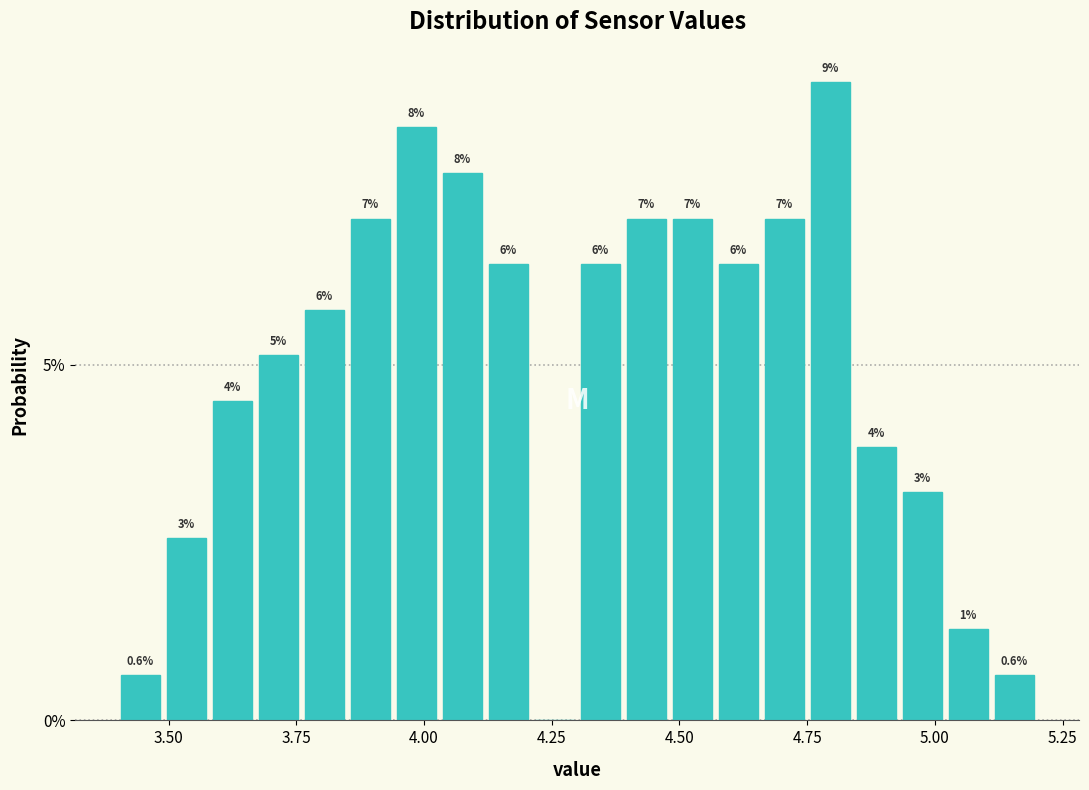

Around what value on the x-axis is the tallest bar? Give the approximate position of its centre, as read against the axis.

4.80